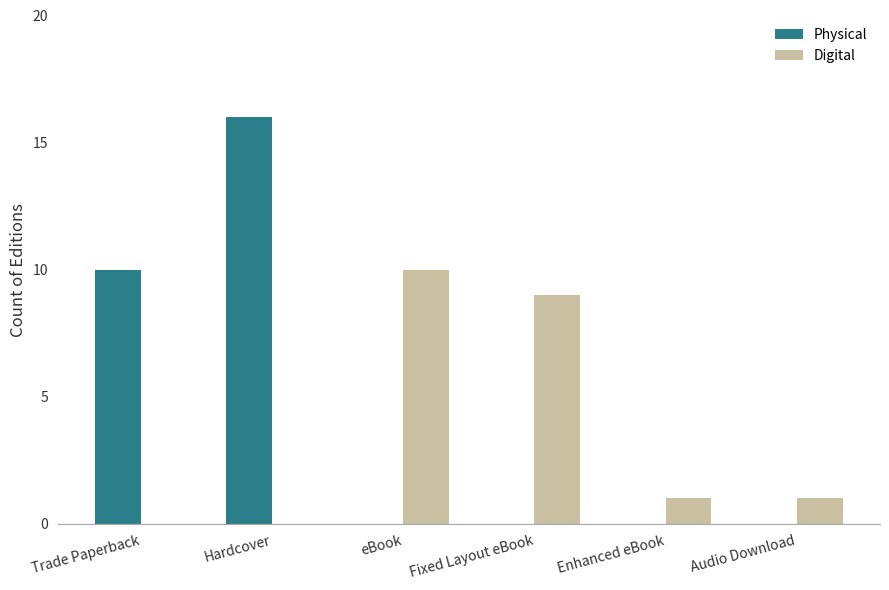

Where is Physical nearest to the value 8?

Trade Paperback